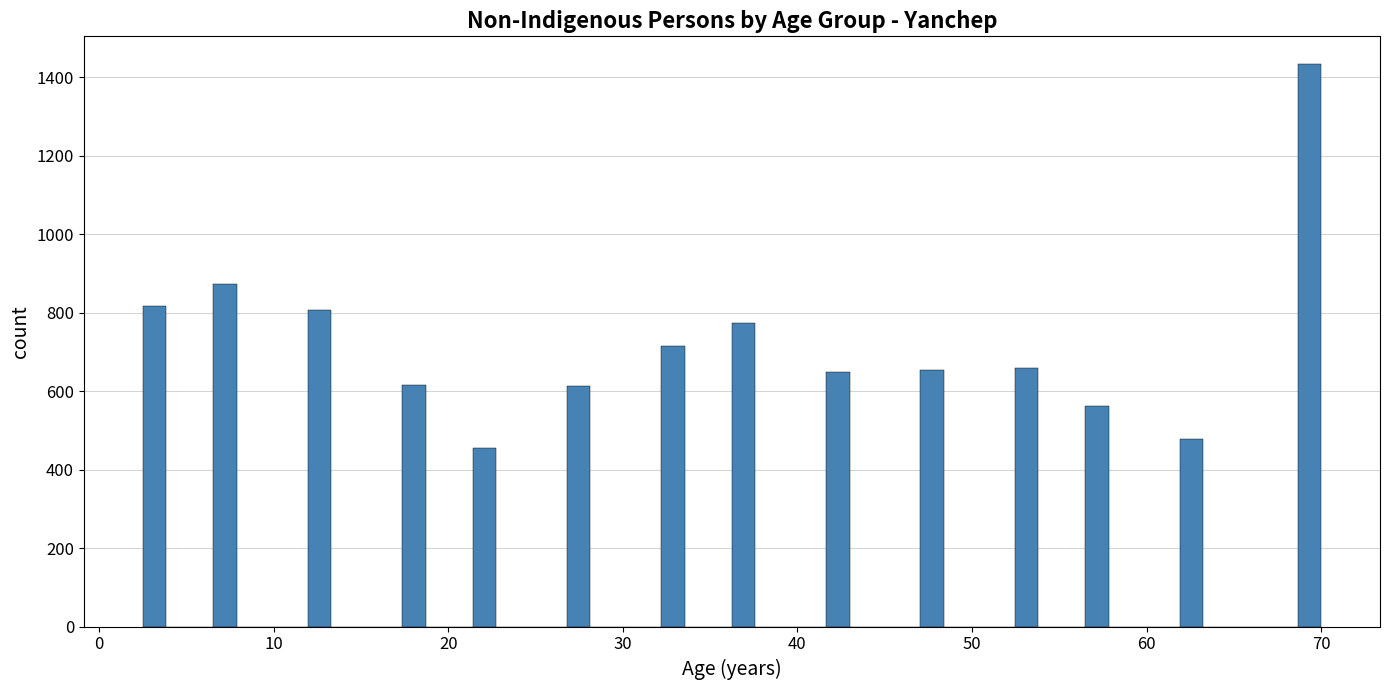

Around what value on the x-axis is the tallest bar? Give the approximate position of its centre, as read against the axis.

69